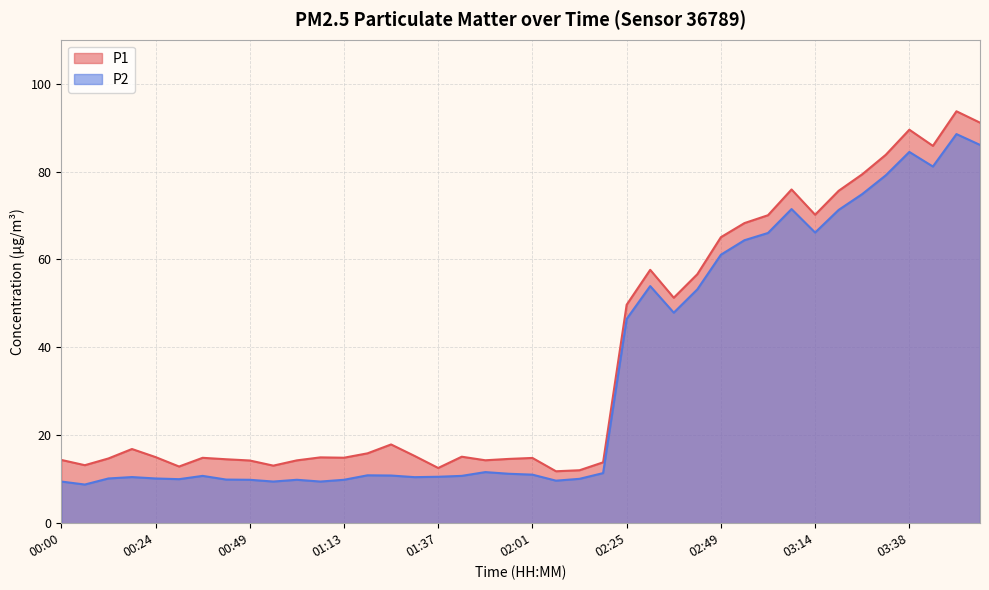

What is the maximum value shown in the chart?

93.7